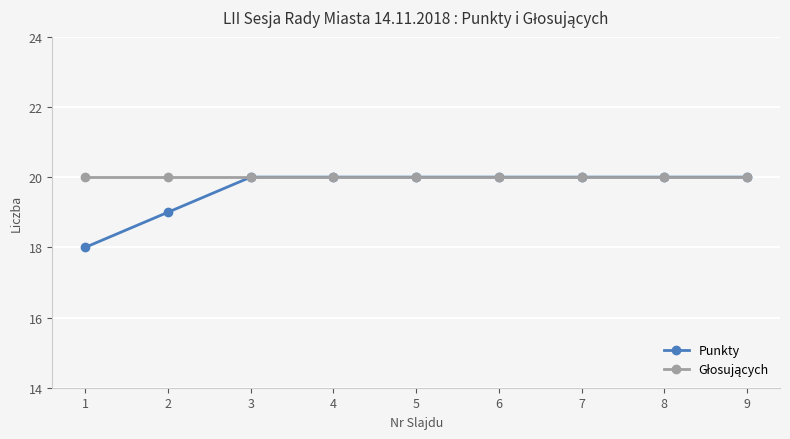

How many categories are shown in the chart?

9